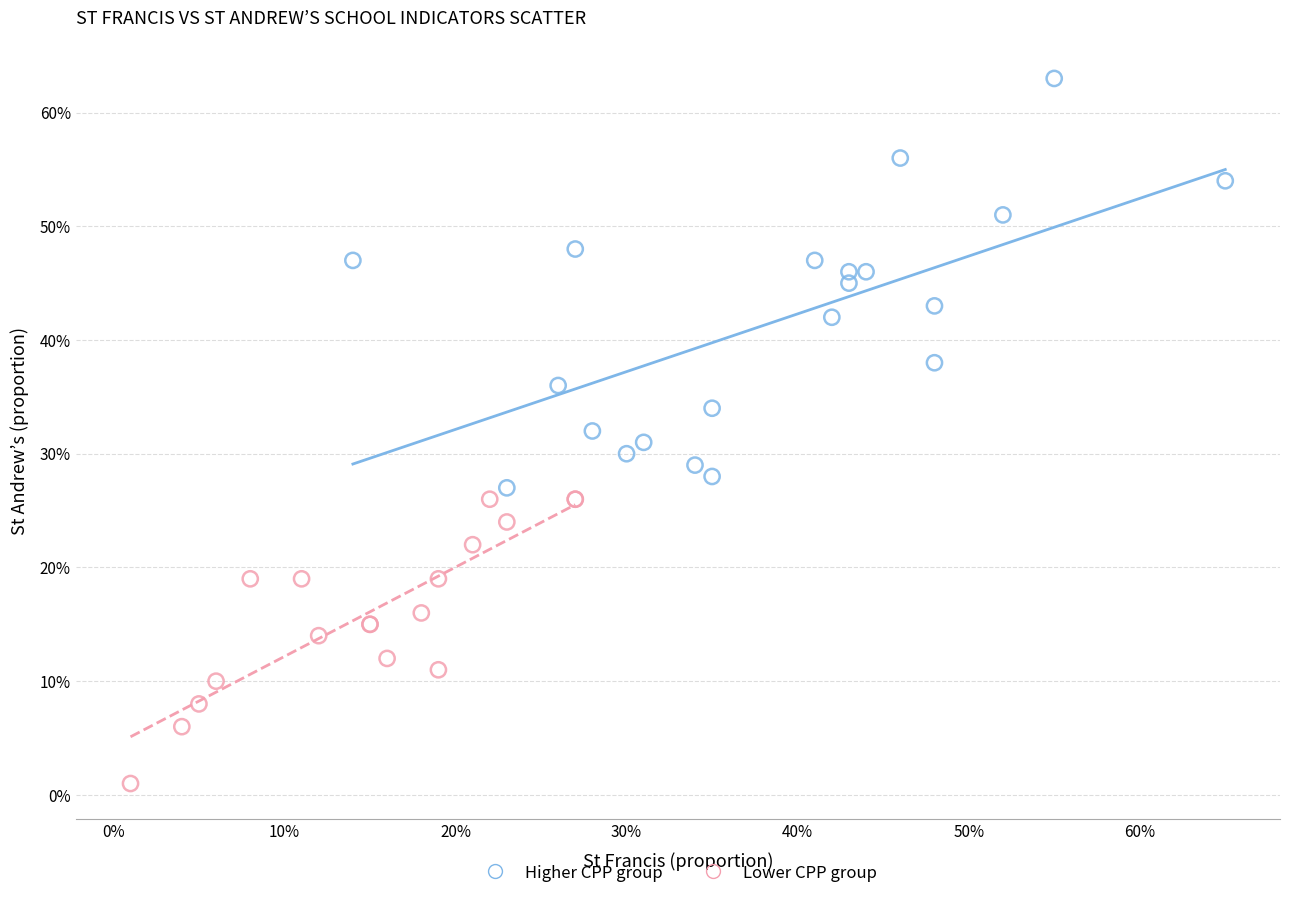

What are all the series names shown in the legend?

Higher CPP group, Lower CPP group